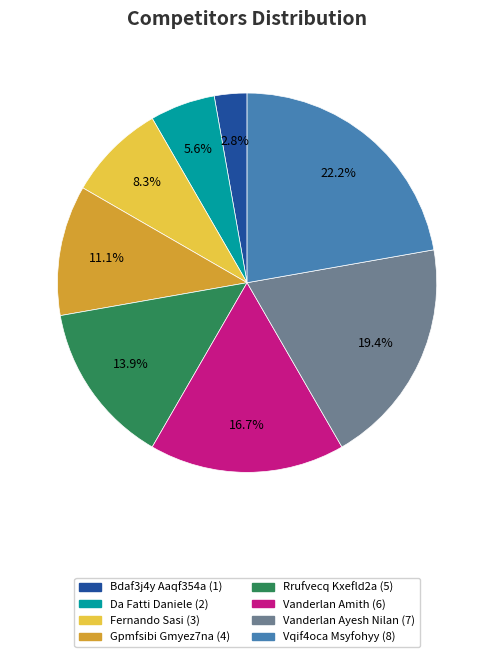

Combined, what portion of the pie is Vanderlan Amith and Gpmfsibi Gmyez7na?

27.8%